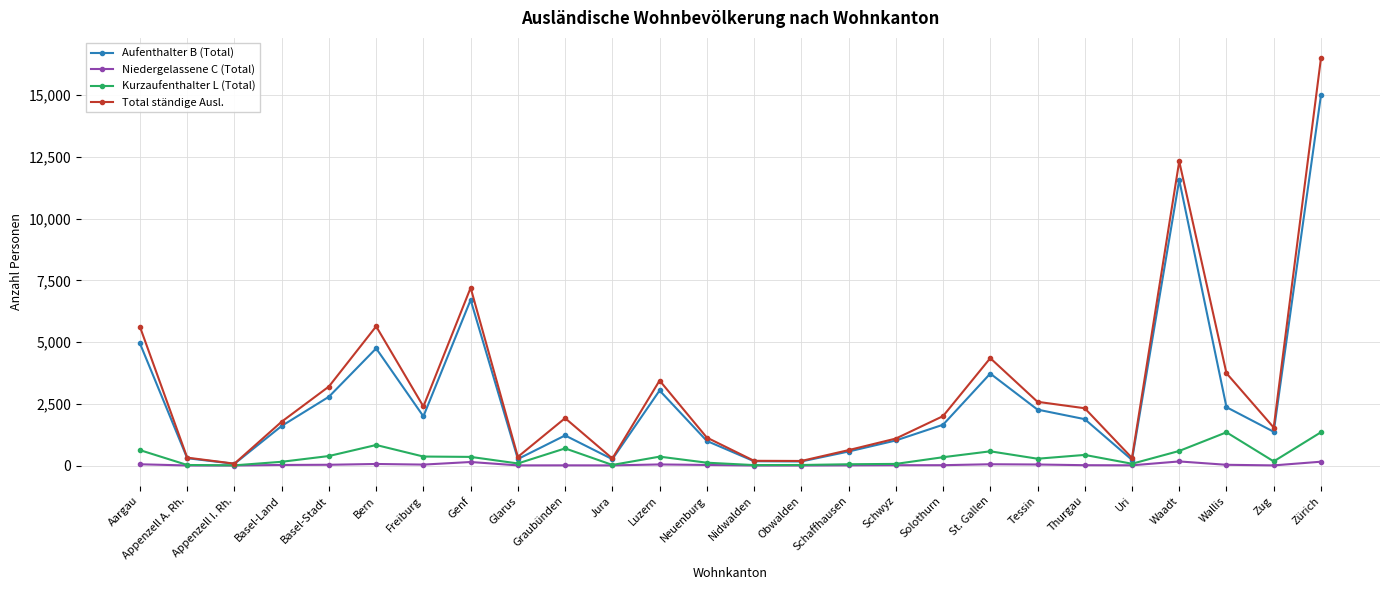

Read the Total ständige Ausl. value at Solothurn, to the nearest 10.

2000